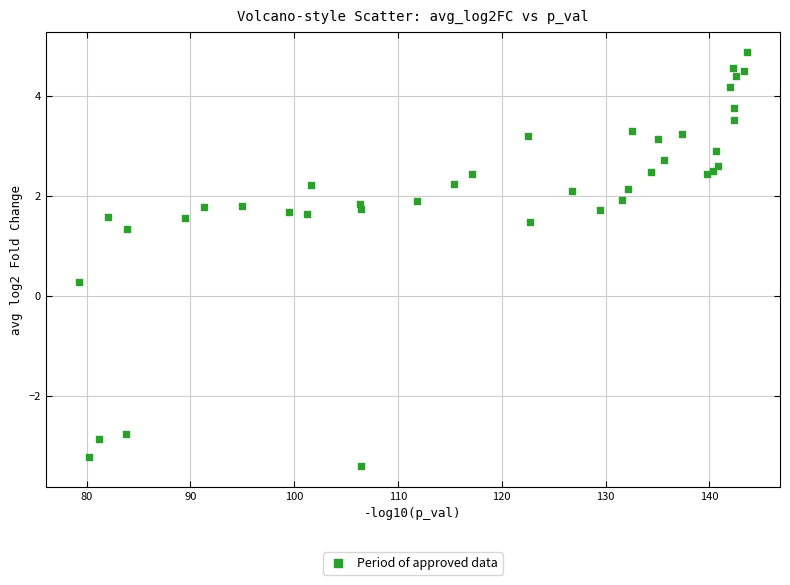

What Y value in the scatter plot is closest to 0?

0.3